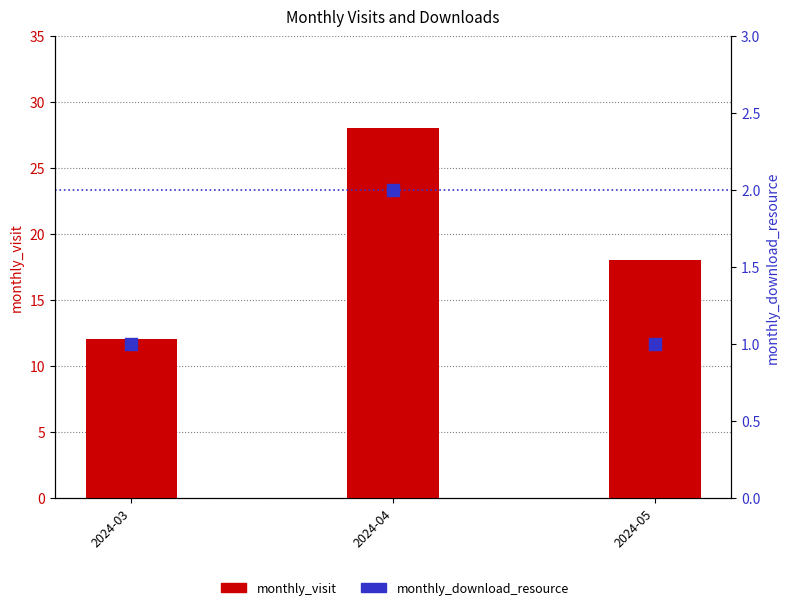

What are all the series names shown in the legend?

monthly_visit, monthly_download_resource